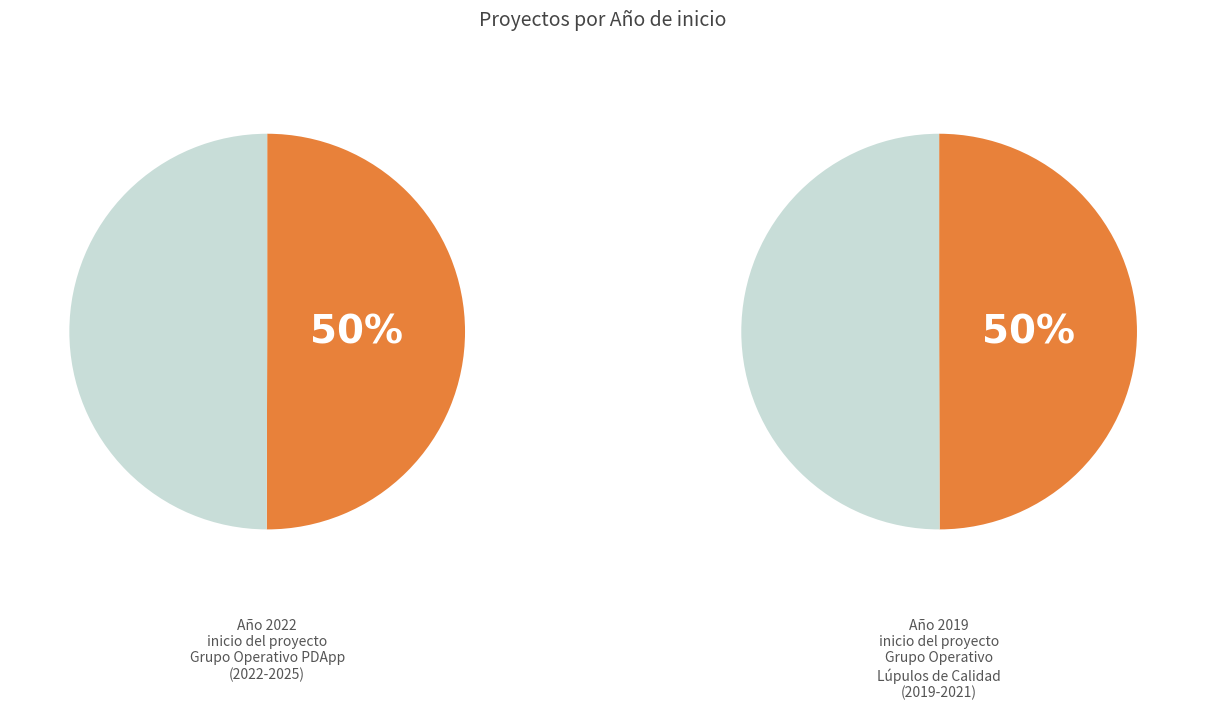

To the nearest percent, what percentage of the pie is Grupo Operativo LUPULOS DE CALIDAD?

50%